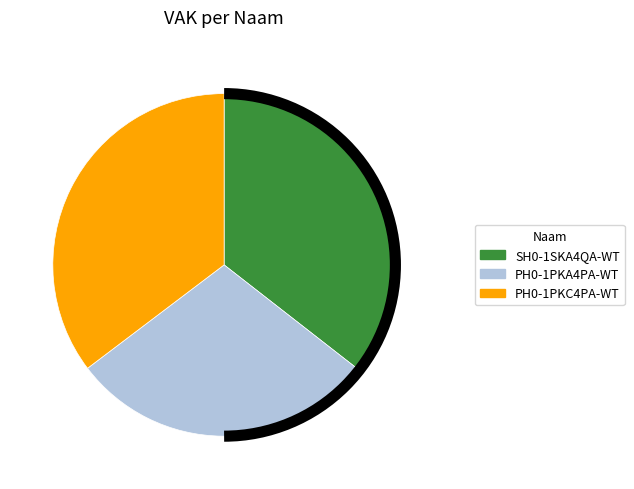

Is it true that PH0-1PKC4PA-WT is 43% of the pie?

False